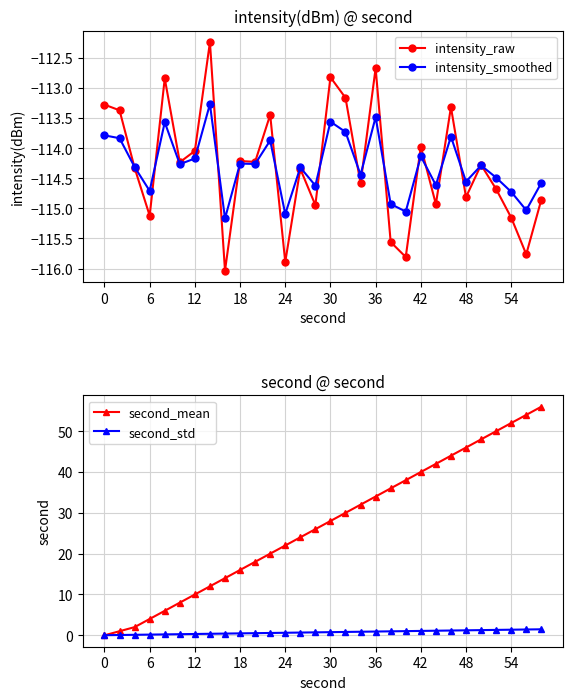

At which category does intensity_smoothed reach its first local valley?

6